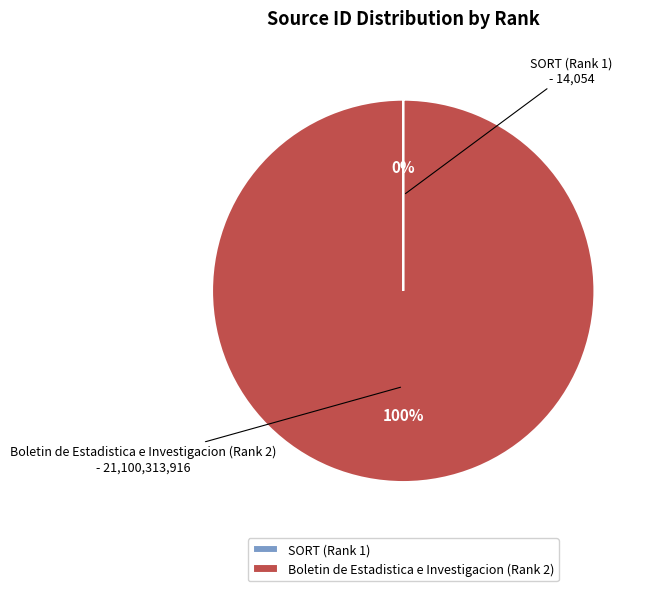

To the nearest percent, what is the average slice percentage?

50%